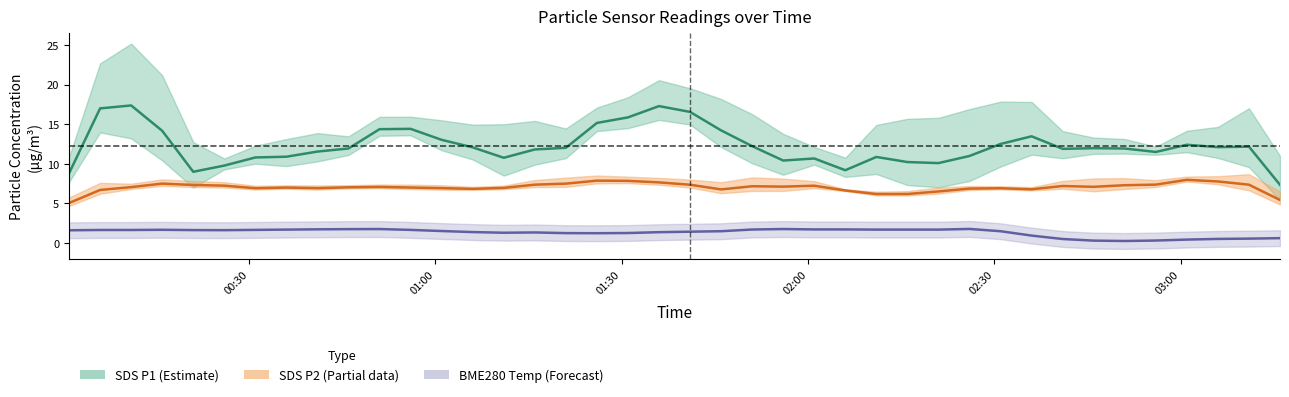

True or false: SDS P1 center and SDS P2 center intersect in this chart.

False